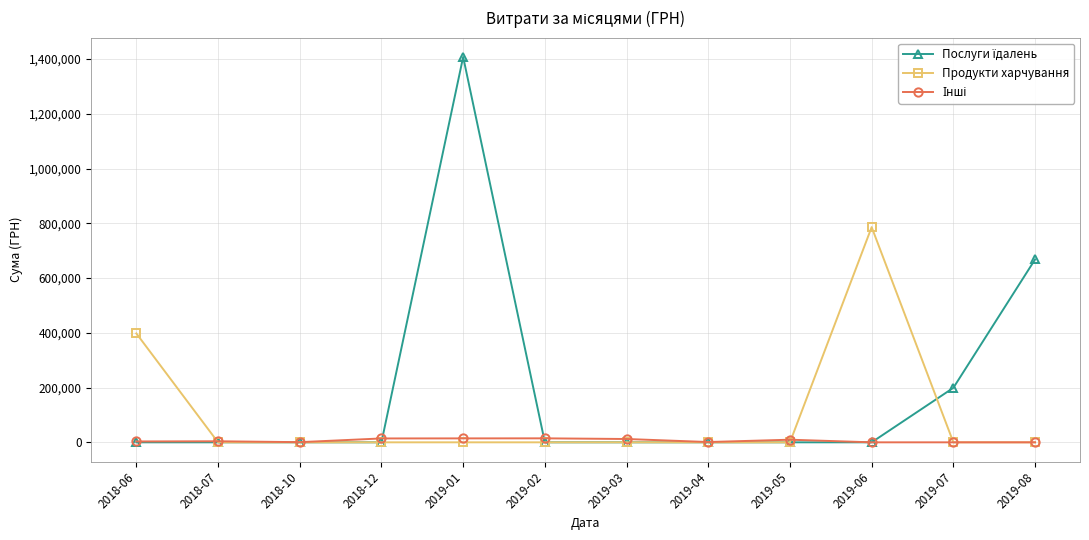

What position from the left is 2019-08?

12